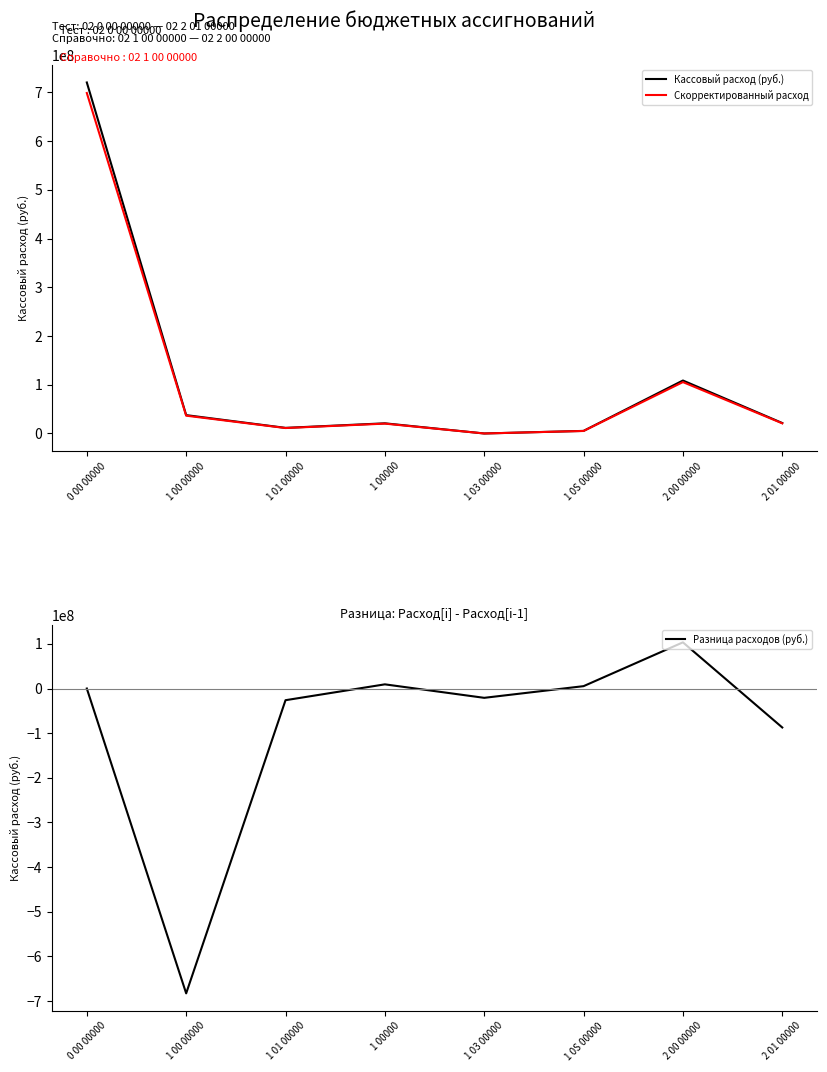

What is the difference between the second highest and minimum values in the Кассовый расход (руб.) series?

108737998.0